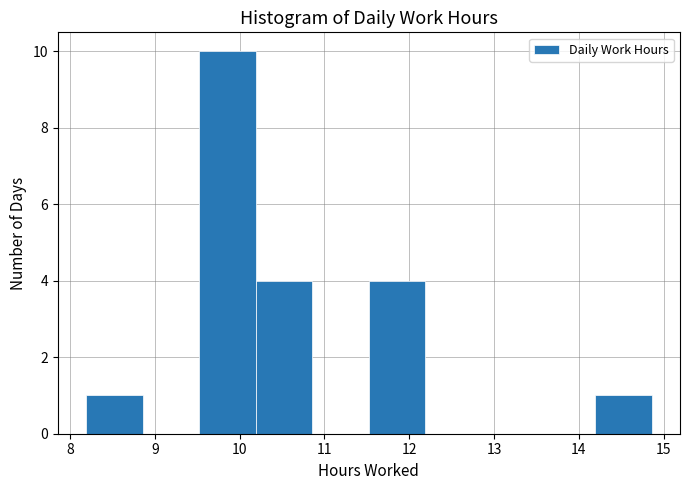

What is the height of the bar covering 8.2 to 8.9 on the x-axis? Neither the bar edges nor the heights are printed on the chart, so give them approximately, as read against the axes.

1